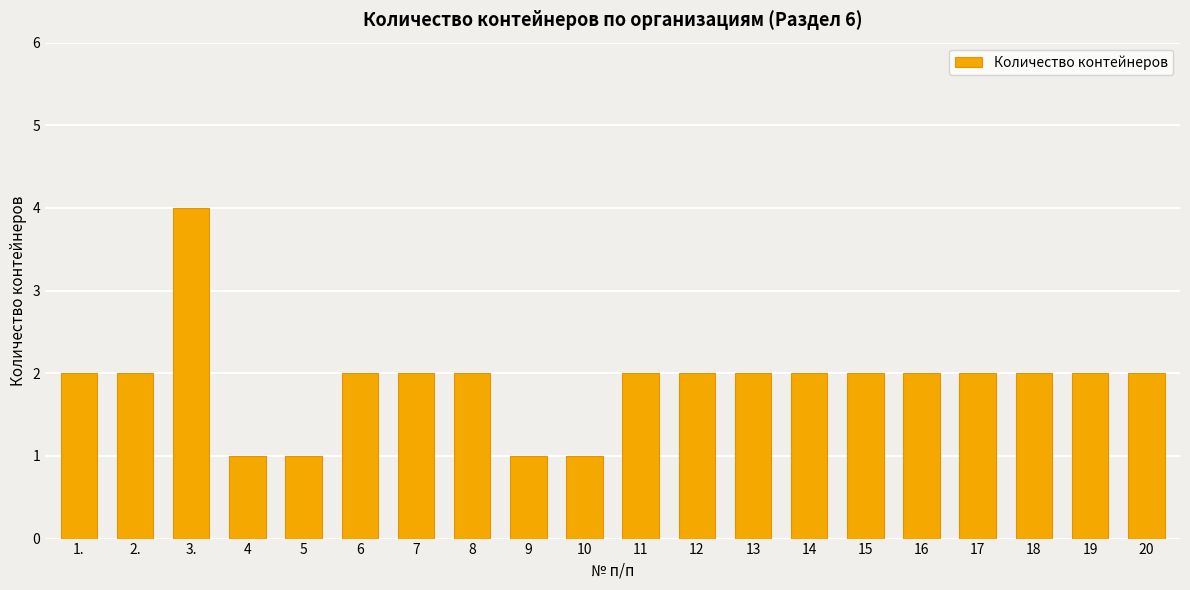

What is the minimum value shown in the chart?

1